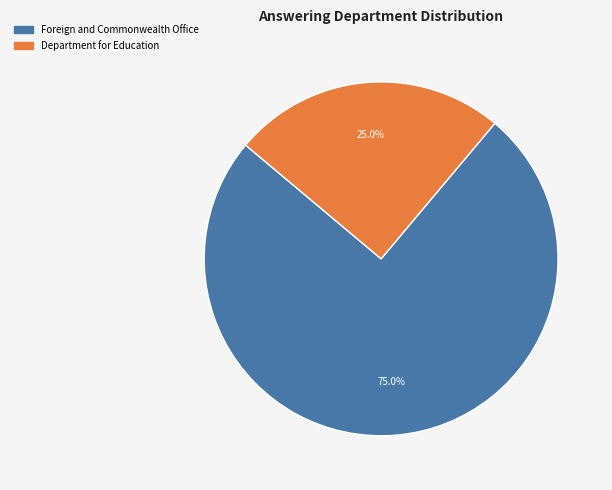

Does Department for Education account for over 50% of the chart?

No